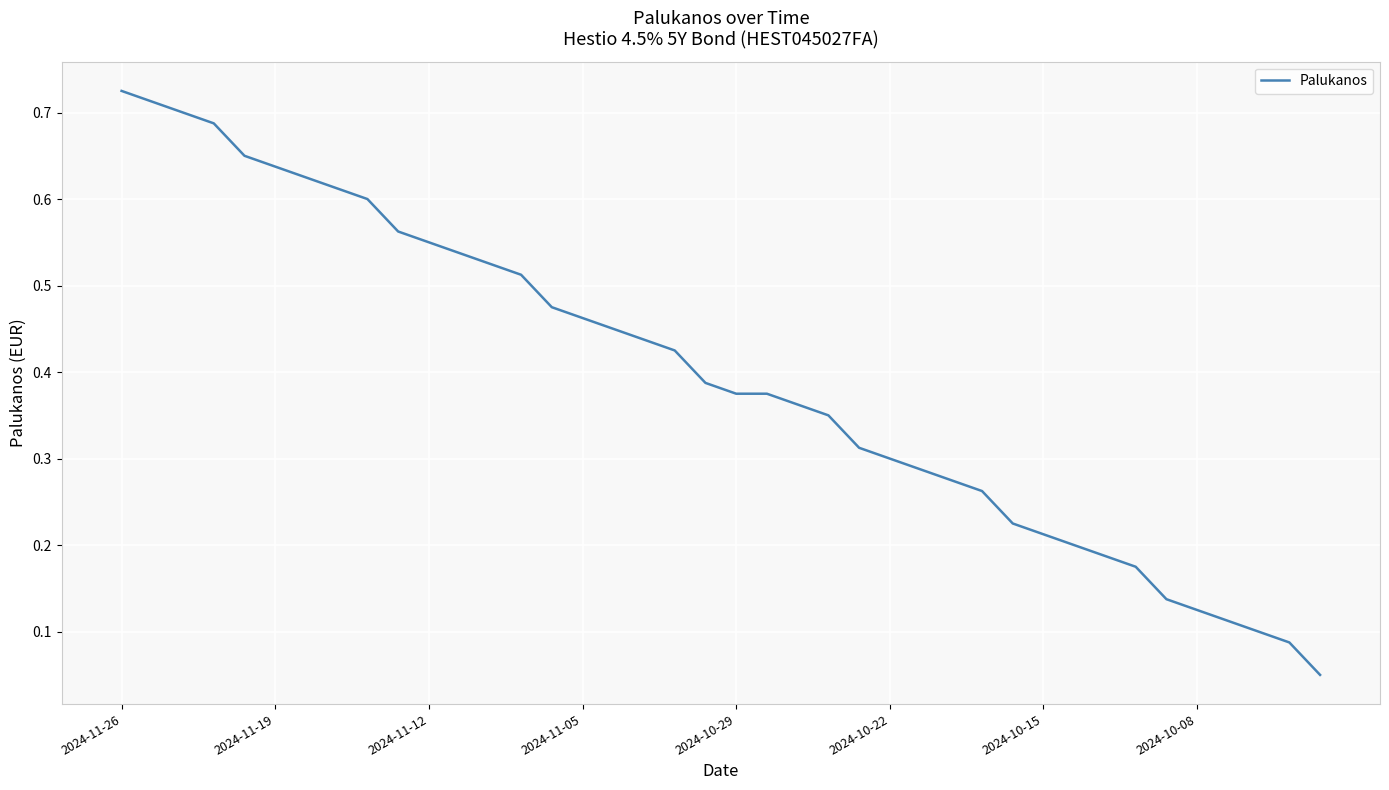

At which category does the chart reach its peak across all series?

2024-11-26